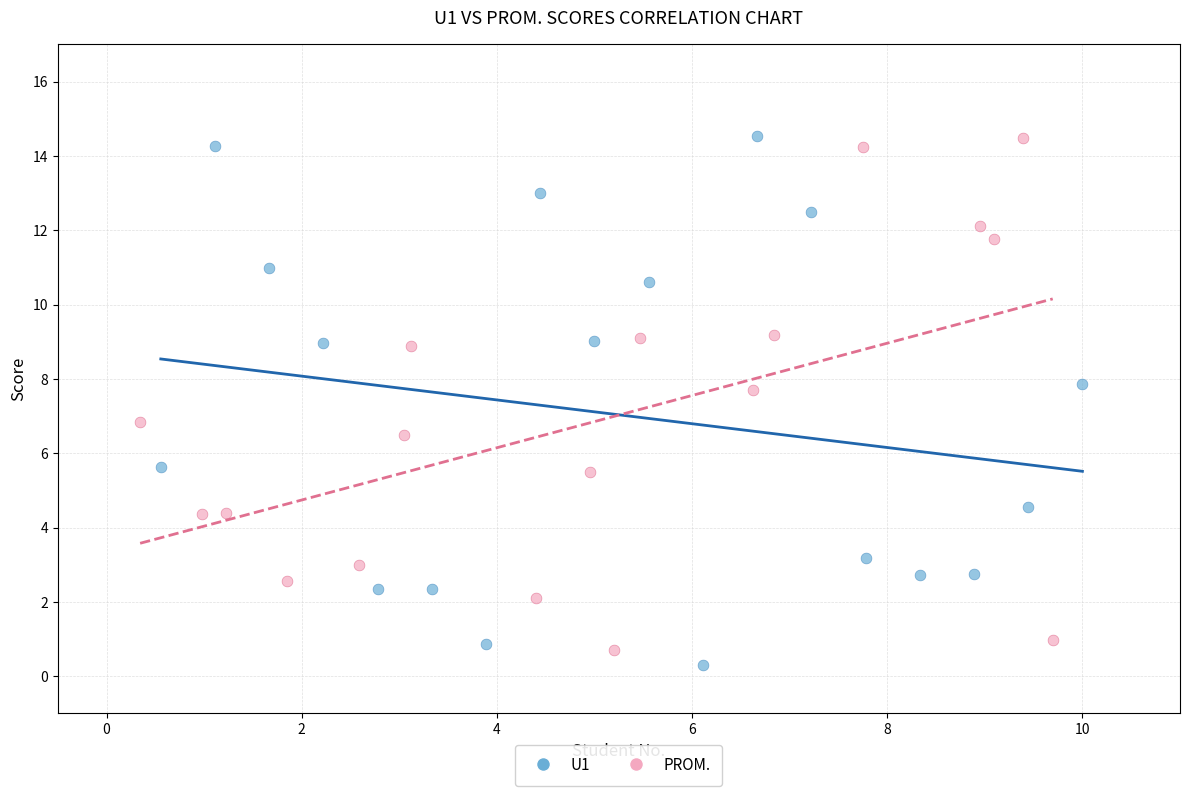

Which series contains the lowest Y value?

U1